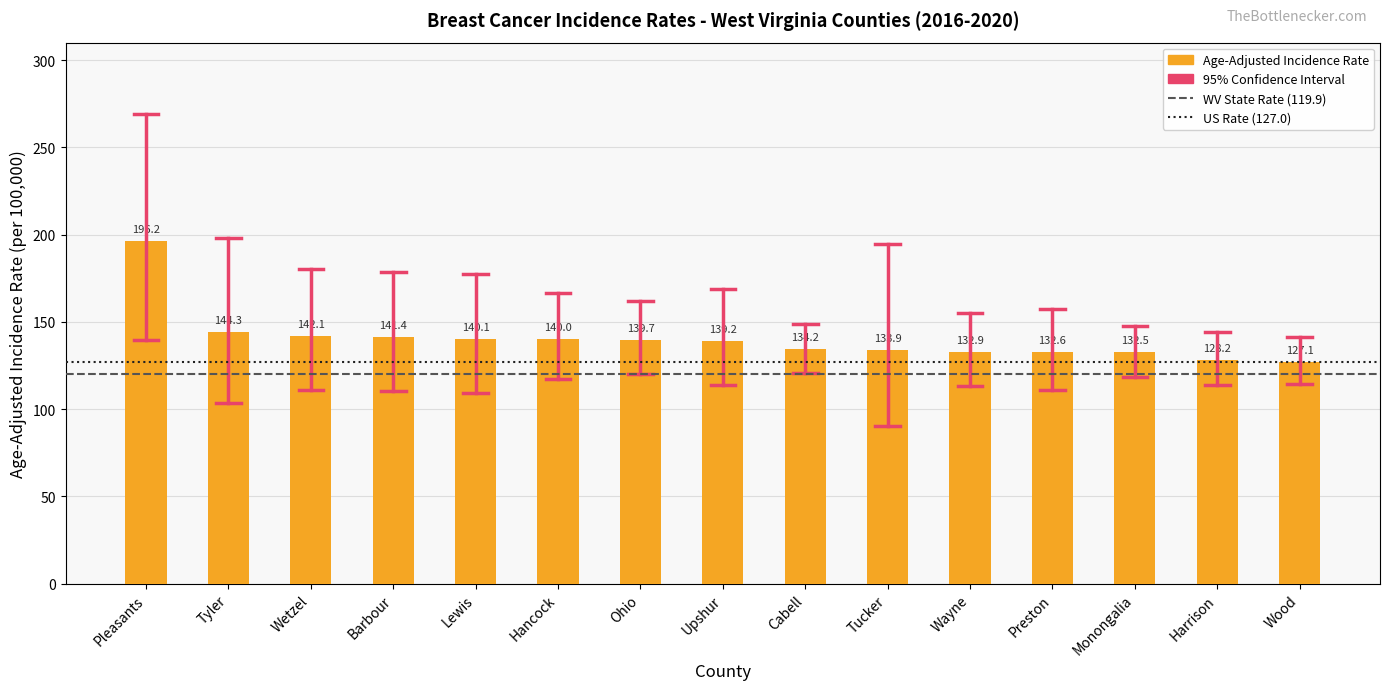

Reading left to right, what are all the values shown in this chart?

Pleasants=196.2	Tyler=144.3	Wetzel=142.1	Barbour=141.4	Lewis=140.1	Hancock=140.0	Ohio=139.7	Upshur=139.2	Cabell=134.2	Tucker=133.9	Wayne=132.9	Preston=132.6	Monongalia=132.5	Harrison=128.2	Wood=127.1